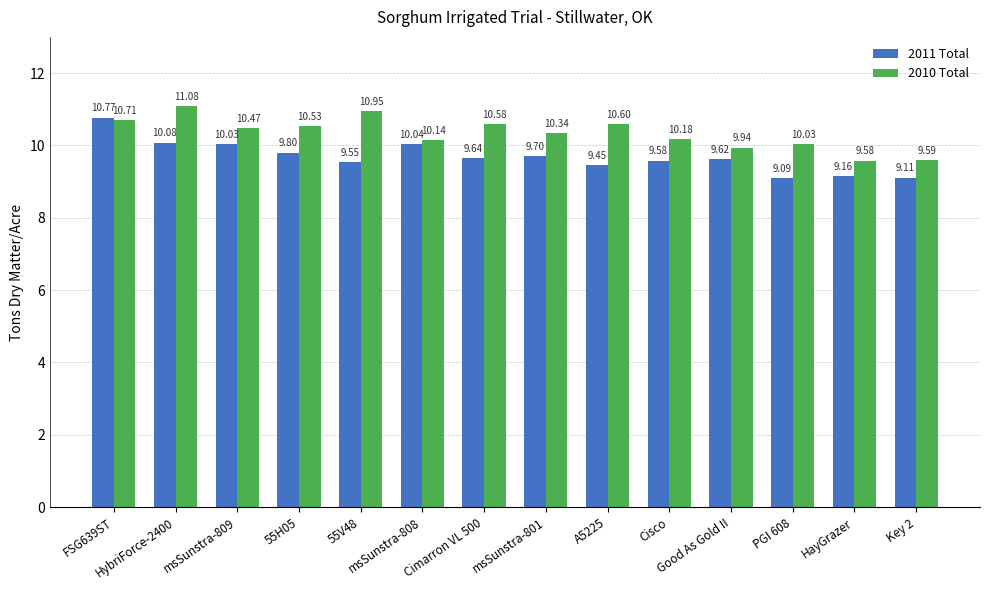

Rank the series by their maximum value, from lowest to highest.

2011 Total, 2010 Total